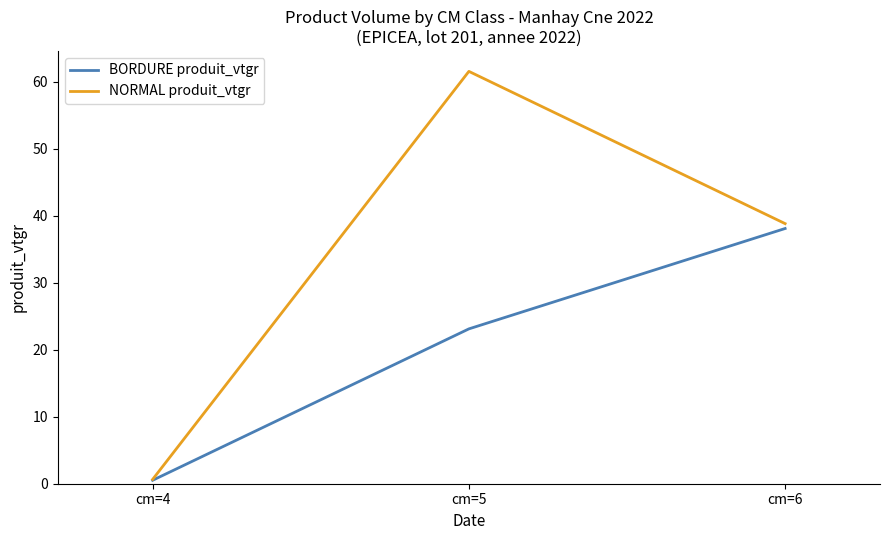

What are all the series names shown in the legend?

BORDURE produit_vtgr, NORMAL produit_vtgr